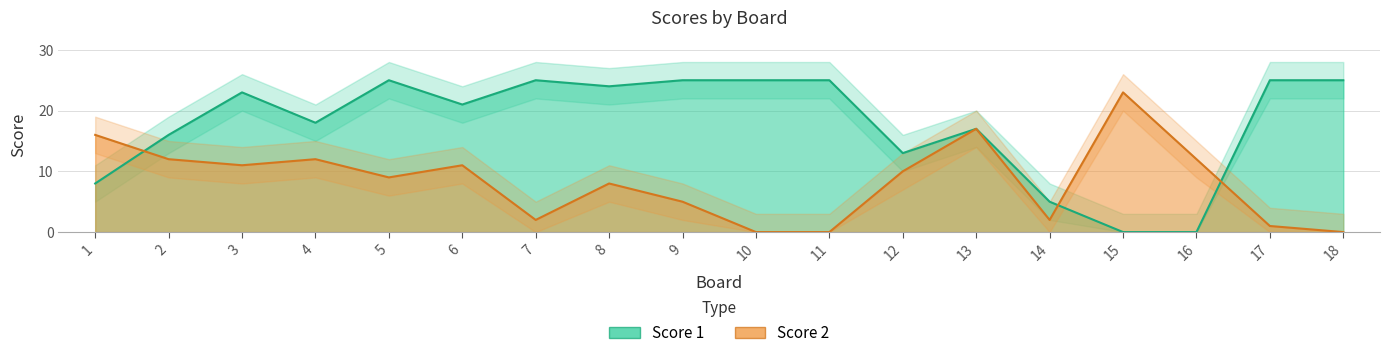

Is it true that Score 2 equals 2 at 14?

True